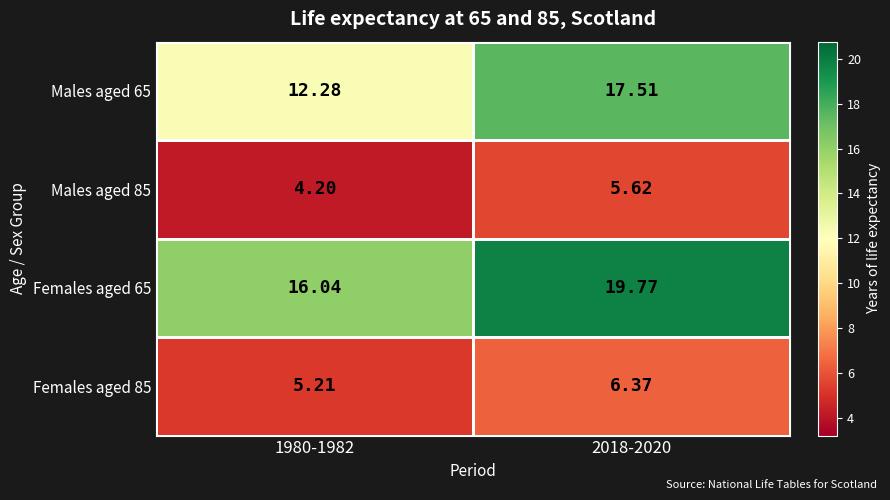

Is the value of Females aged 85 at 2018-2020 greater than the value of Males aged 65 at 1980-1982?

No